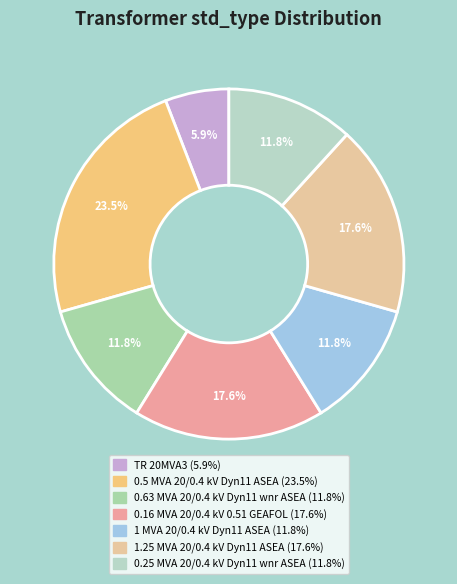

Which has a higher value, 1.25 MVA 20/0.4 kV Dyn11 ASEA or 0.16 MVA 20/0.4 kV 0.51 GEAFOL?

1.25 MVA 20/0.4 kV Dyn11 ASEA